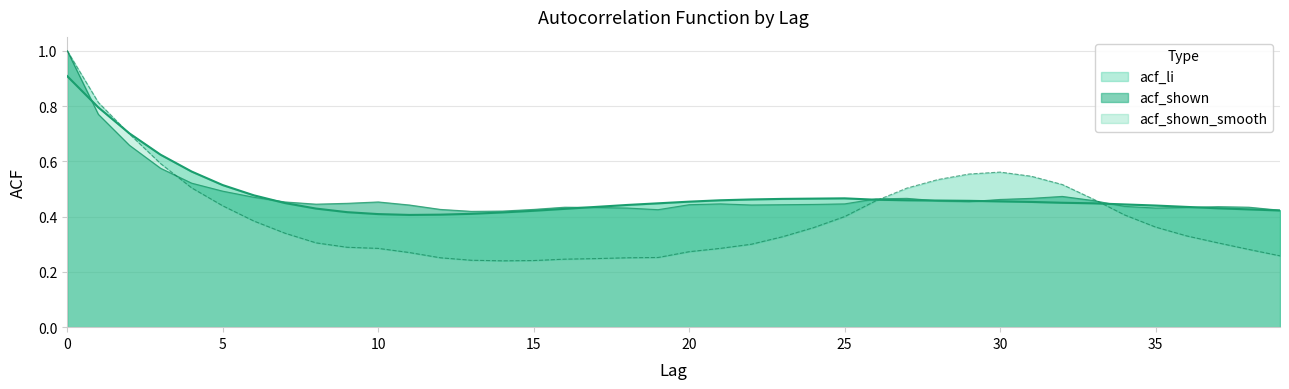

Rank the series at 0 from lowest to highest value.

acf_shown_smooth, acf_li, acf_shown